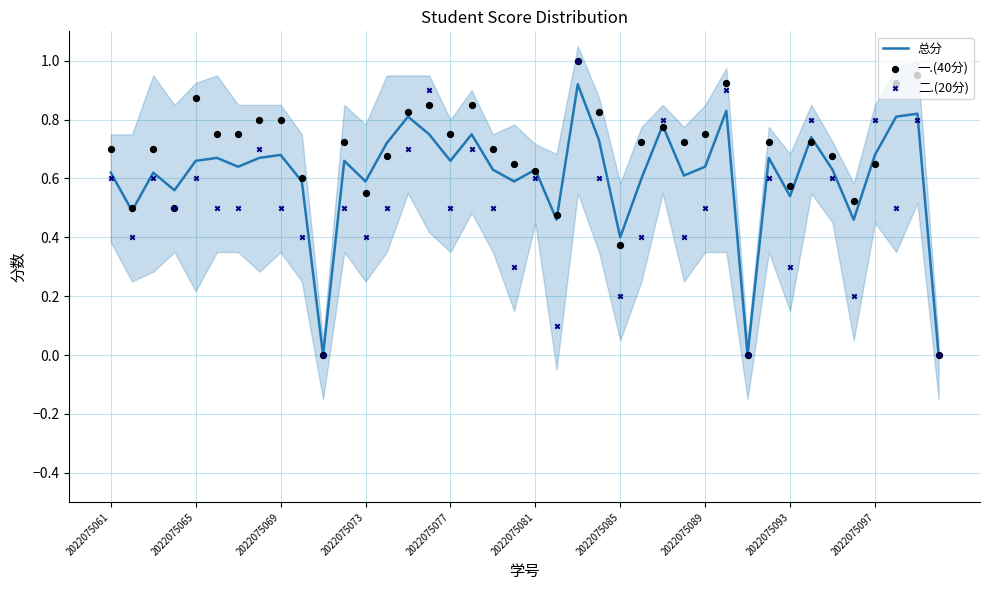

Which series has the widest spread of Y values?

一.(40分)